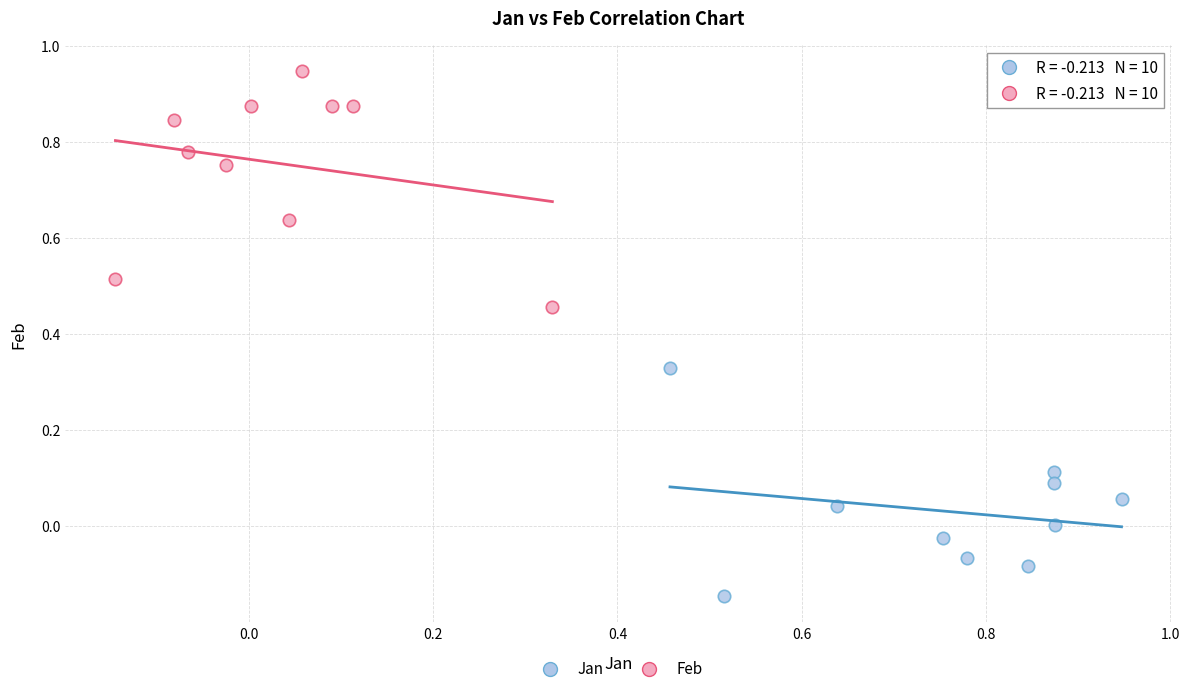

Which series reaches the minimum Y coordinate?

Jan